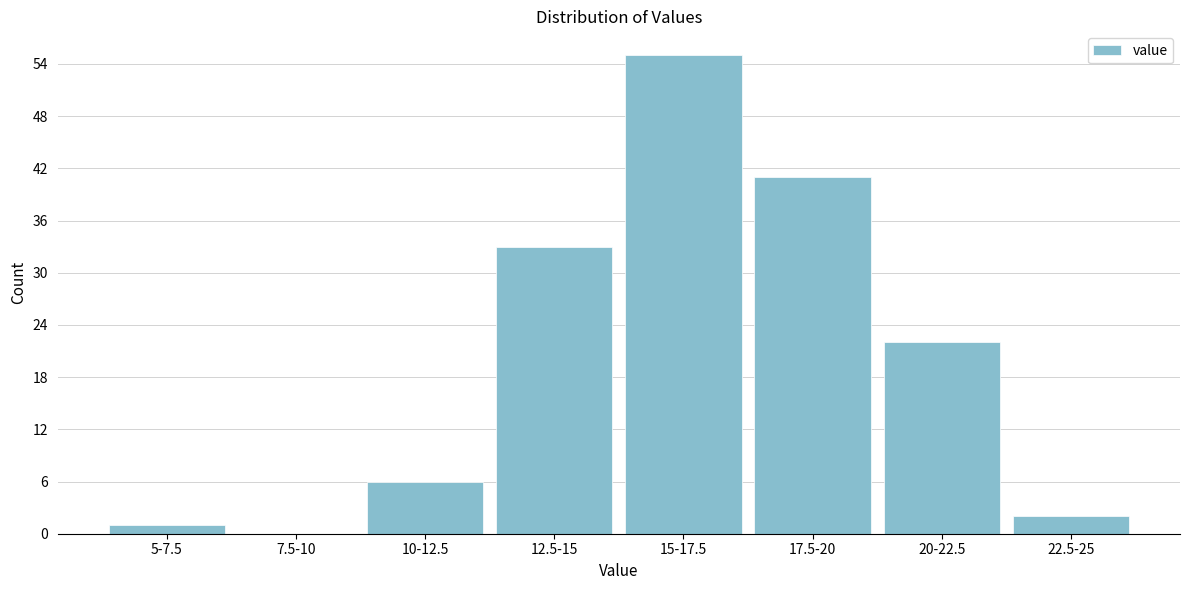

Reading left to right, transcribe all the data shown in this chart.

5-7.5=1	7.5-10=0	10-12.5=6	12.5-15=33	15-17.5=55	17.5-20=41	20-22.5=22	22.5-25=2